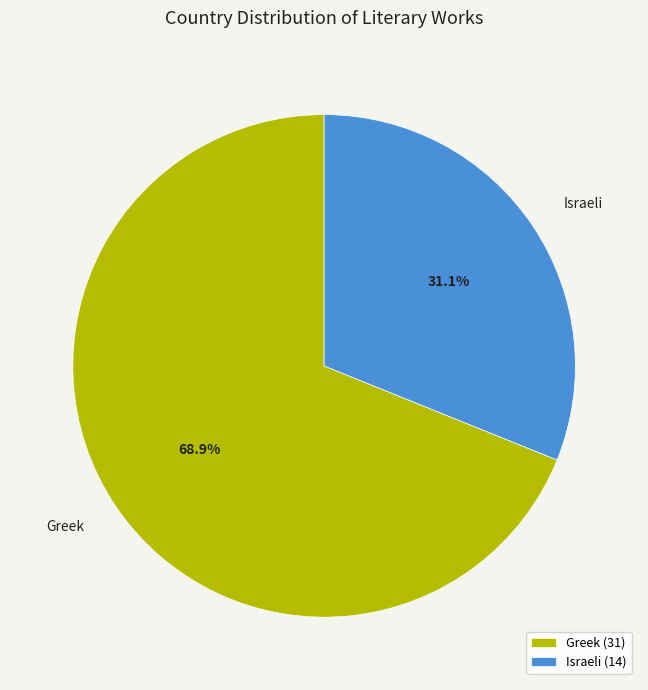

To the nearest percent, what percentage of the pie is Israeli?

31%